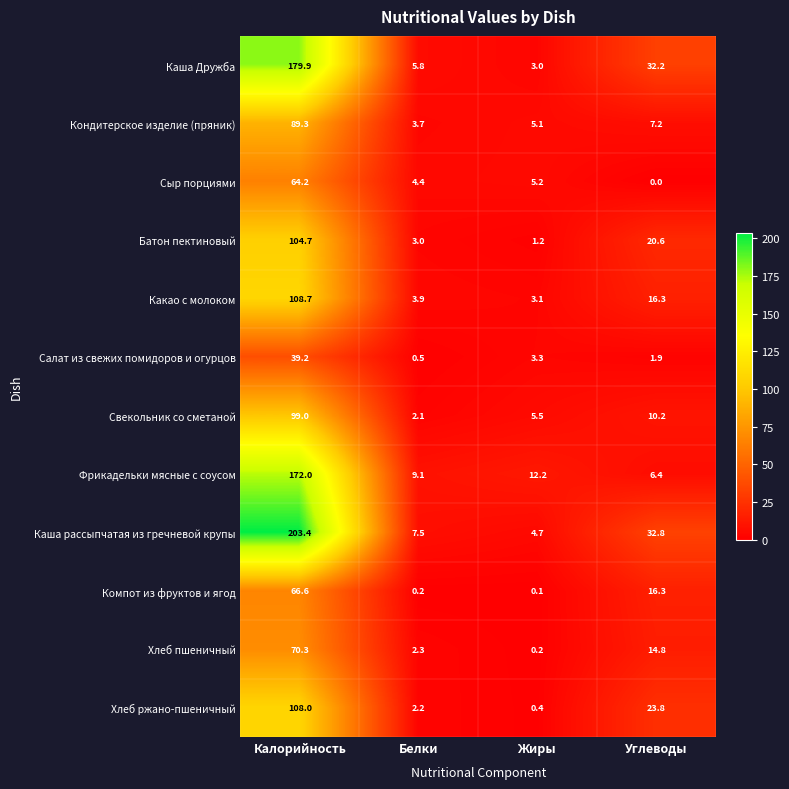

Which series has the largest total across all categories?

Каша рассыпчатая из гречневой крупы